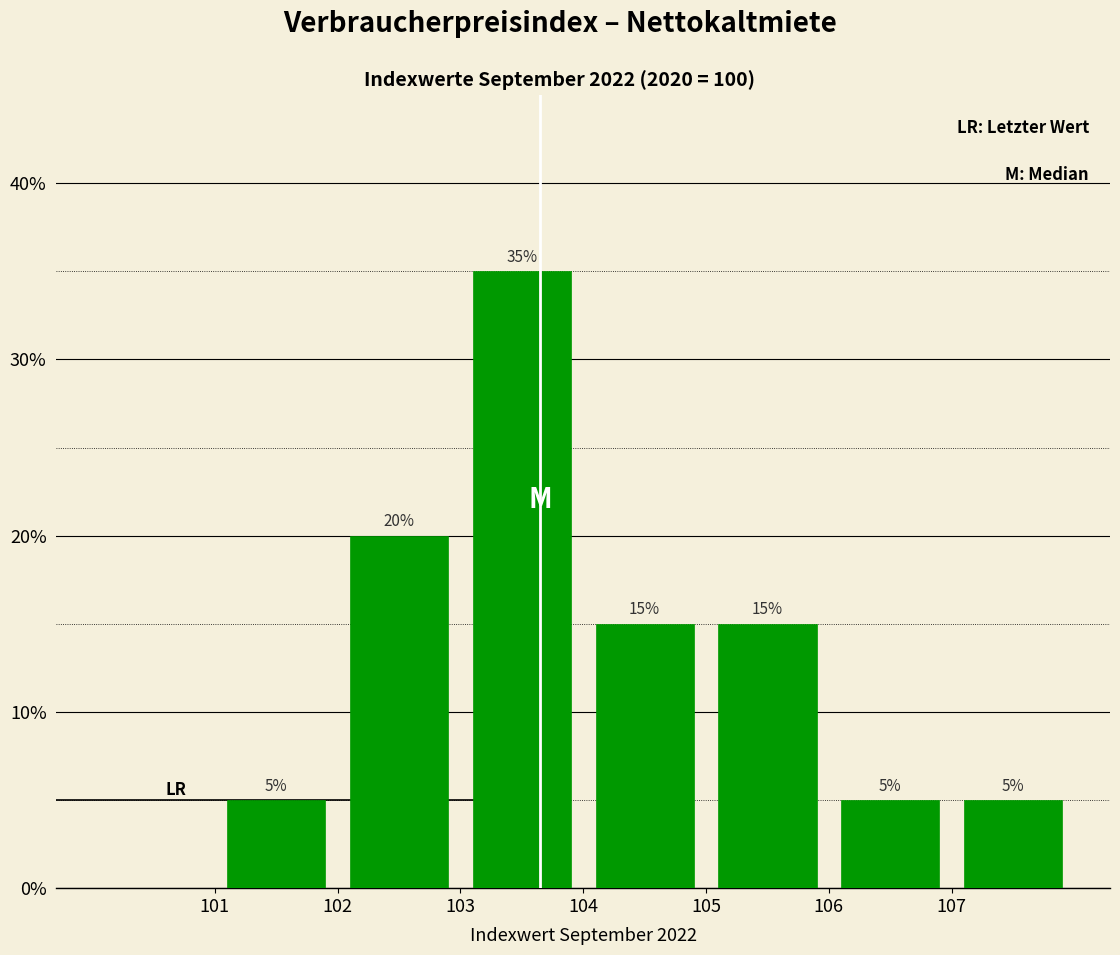

Over which range of the x-axis is the bar tallest?

103 to 104